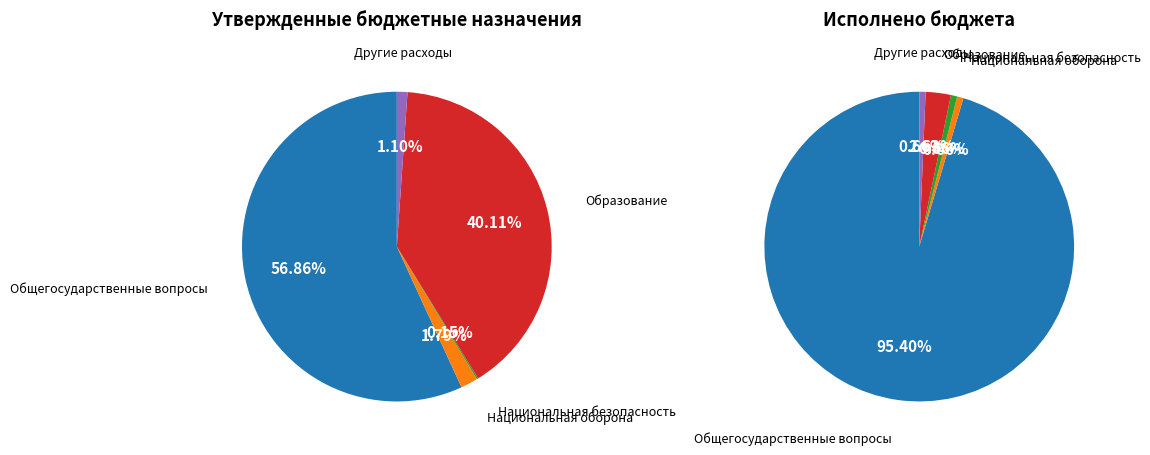

Count the number of slices in the pie.

5